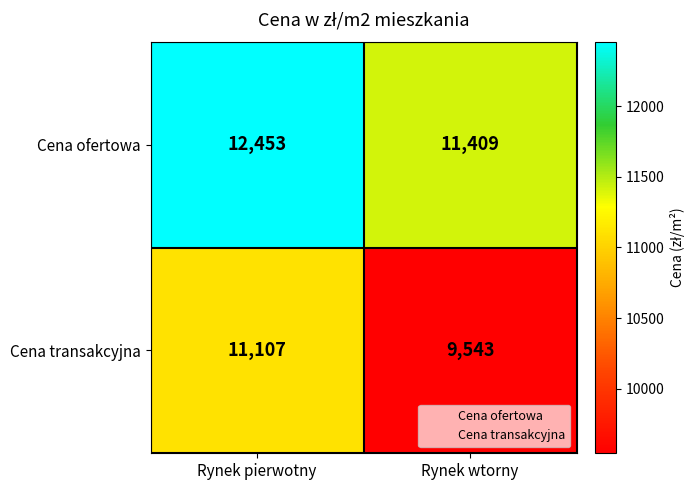

Rank the series at Rynek wtorny from lowest to highest value.

Cena transakcyjna, Cena ofertowa